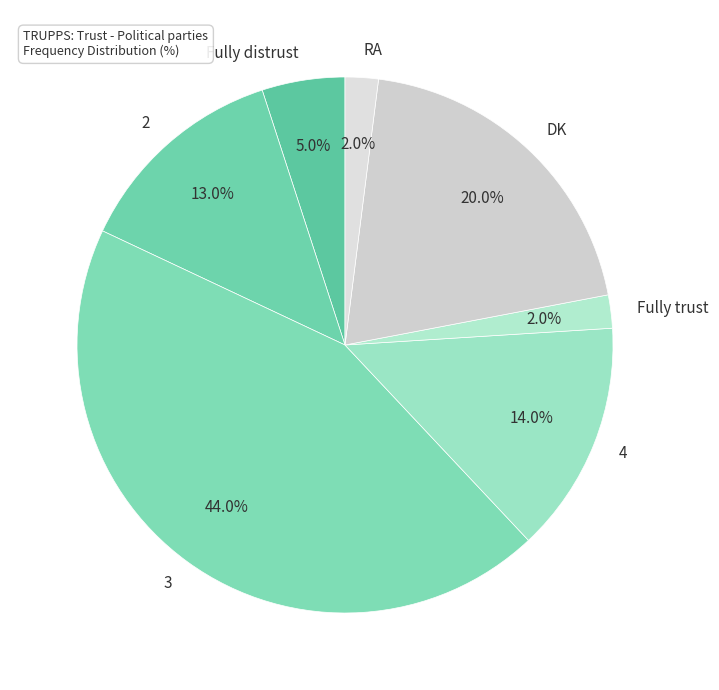

Does any single category account for the majority?

No